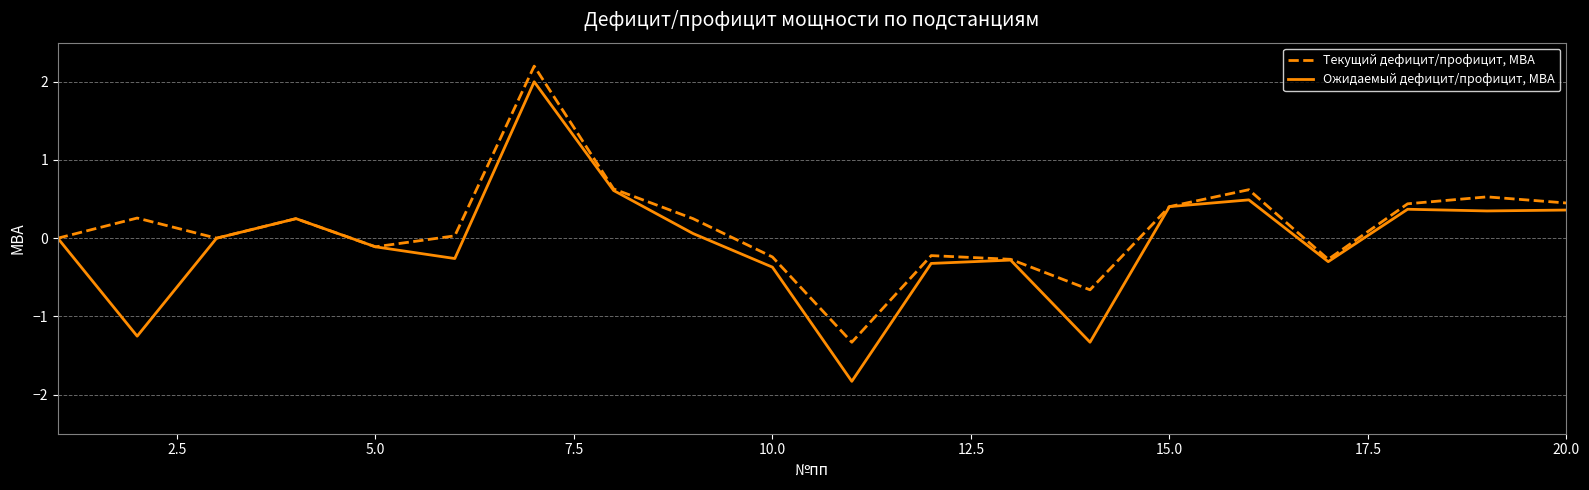

What is the difference between the maximum and minimum values in the Текущий дефицит/профицит, МВА series?

3.5